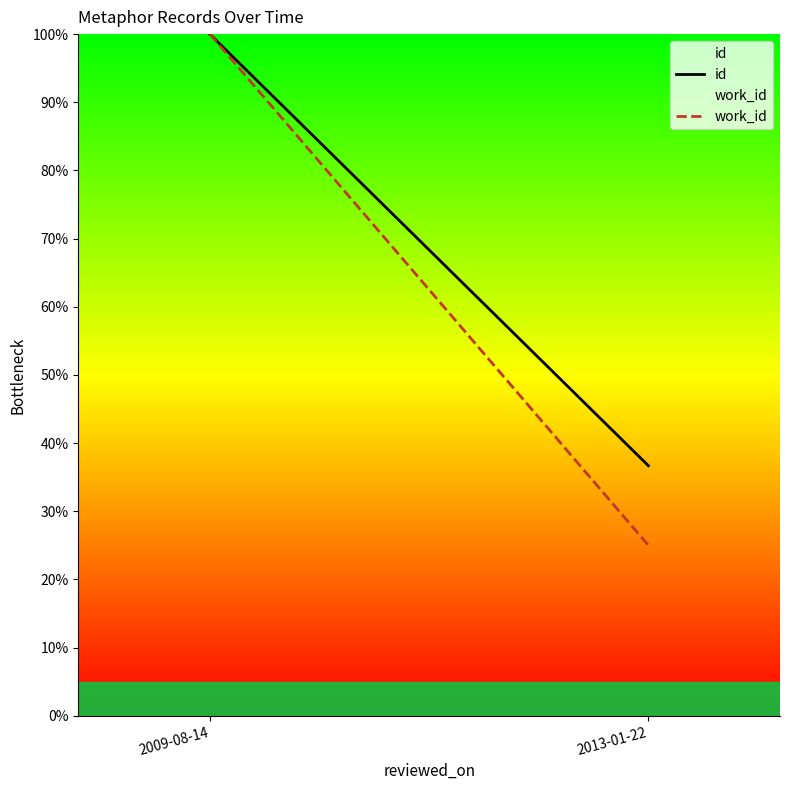

The value of work_id at 2009-08-14 is 100.0. True or false?

True